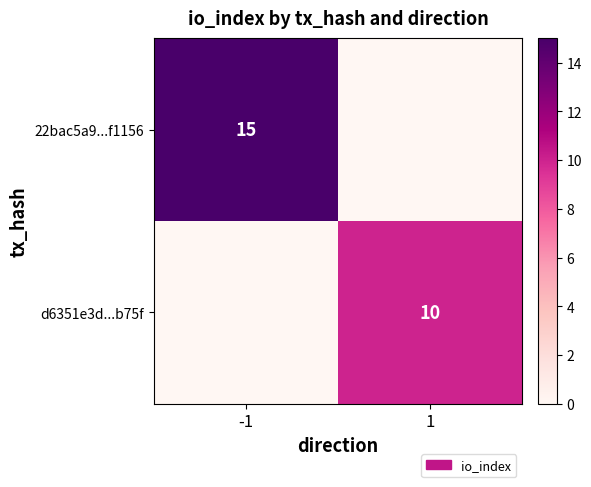

Is it true that d6351e3d...b75f equals 5 at 1?

False